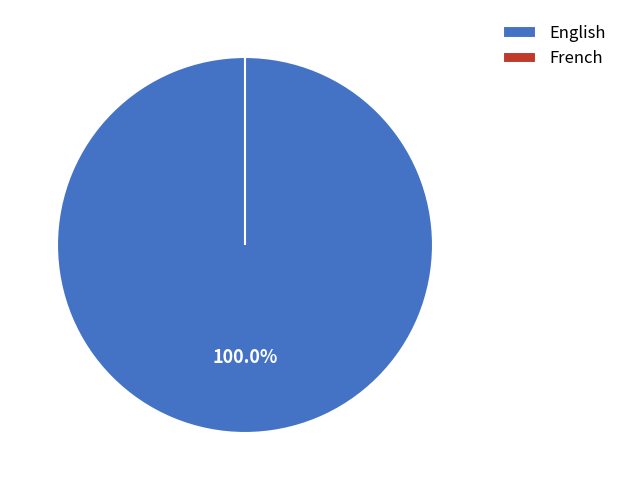

The French slice represents 0% of the pie. True or false?

True